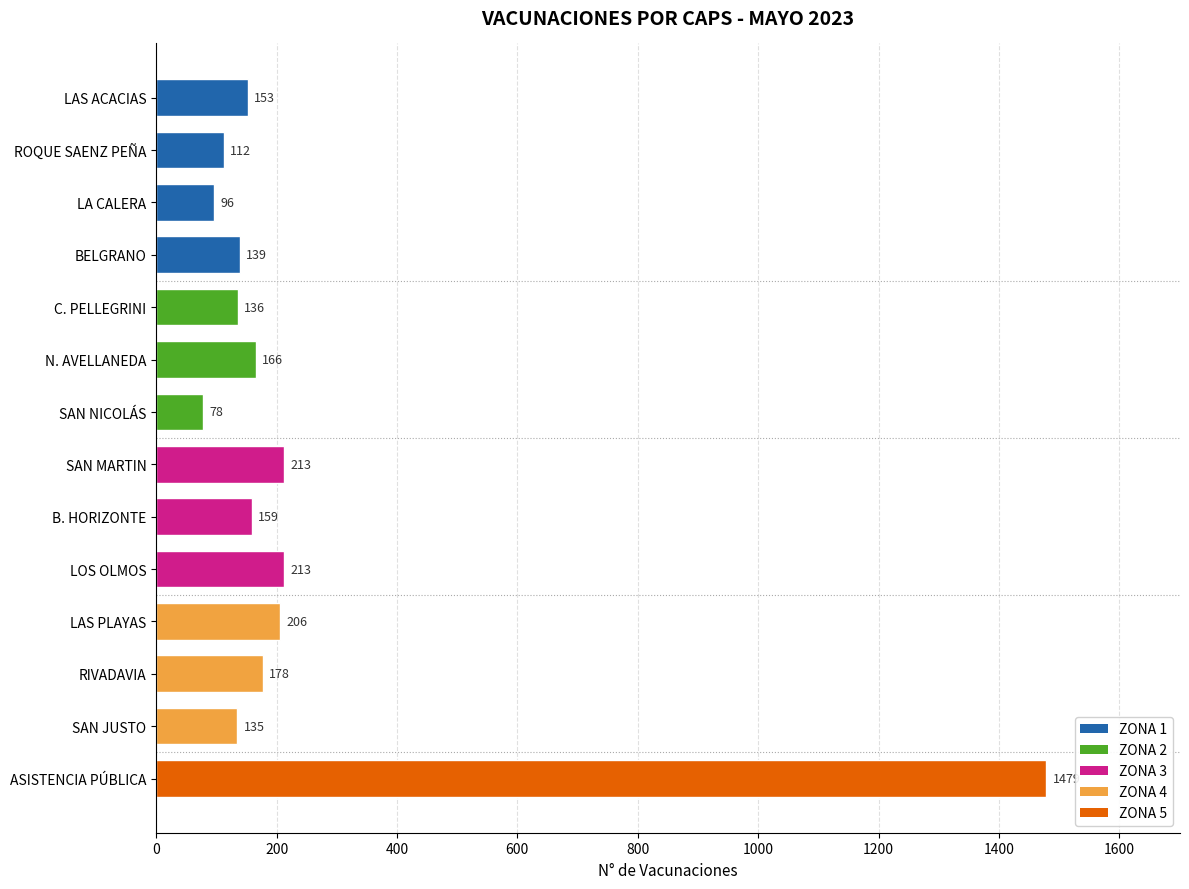

What is the ratio of the value at C. PELLEGRINI to the value at N. AVELLANEDA?

0.8